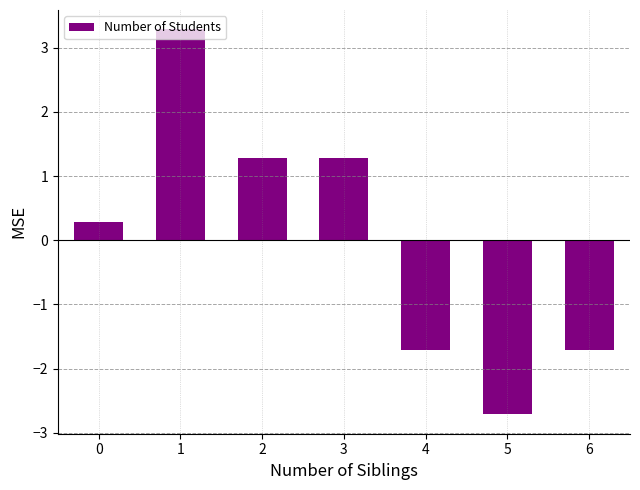

What is the change in value from 1 to 6?

-5.0